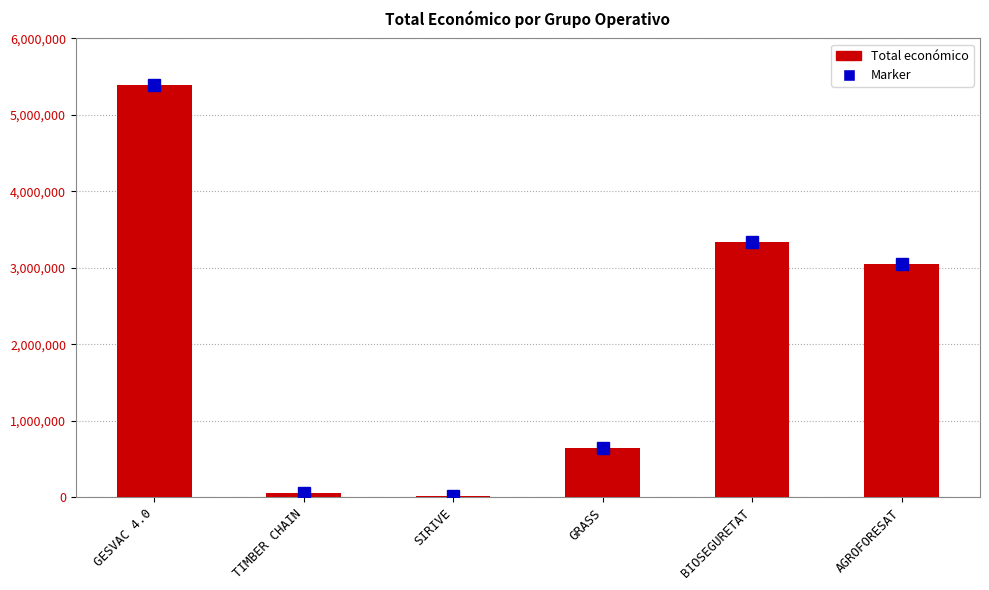

What is the label of the 3rd bar from the left?

SIRIVE